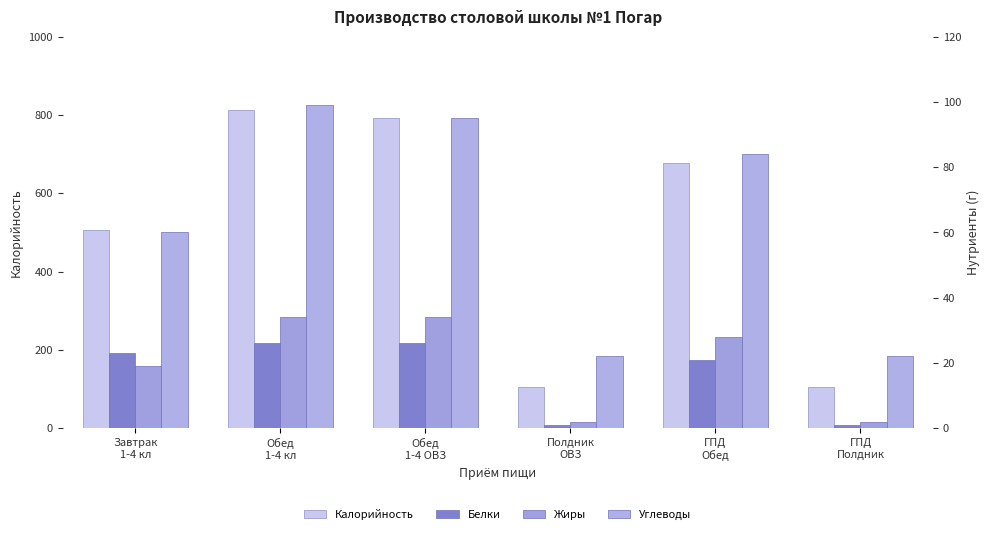

What is the label of the 2nd bar from the left?

Обед
1-4 кл